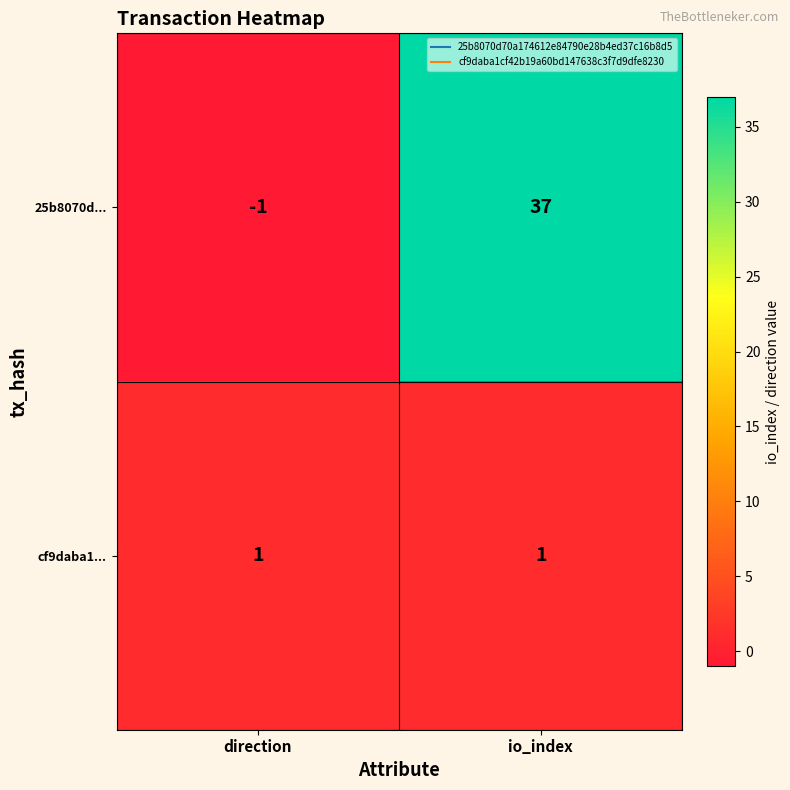

What is the highest value of the 25b8070d... series?

37